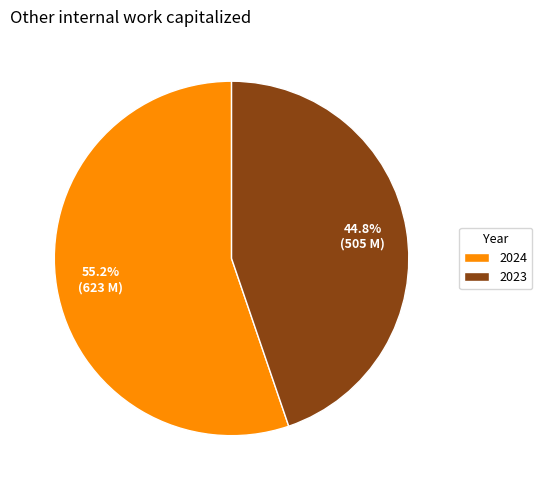

Is it true that 2024 is 45% of the pie?

False